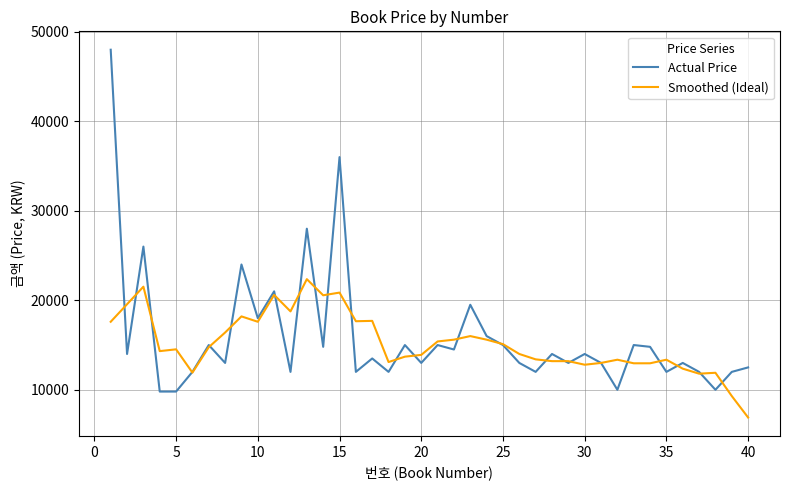

How many series are shown in this chart?

2